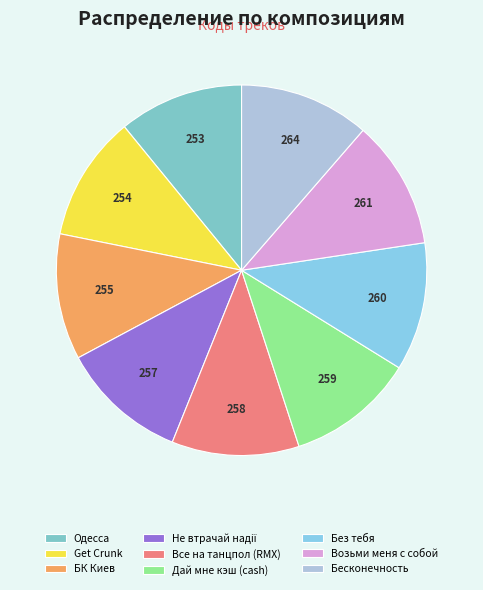

Approximately how many times larger is the value at Get Crunk compared to Без тебя?

1.0